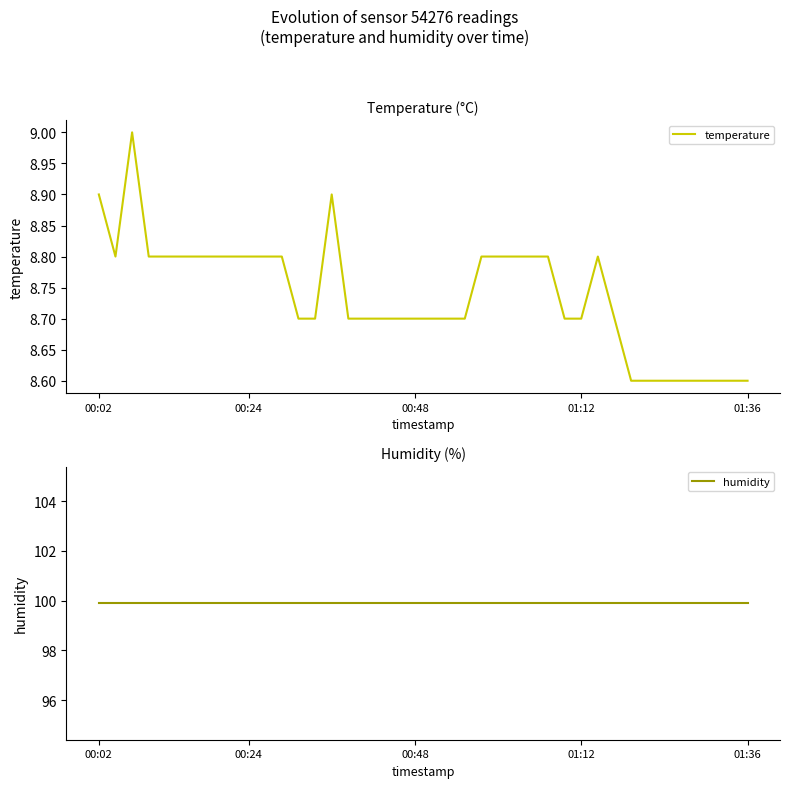

At how many categories does at least one series exceed 32?

40